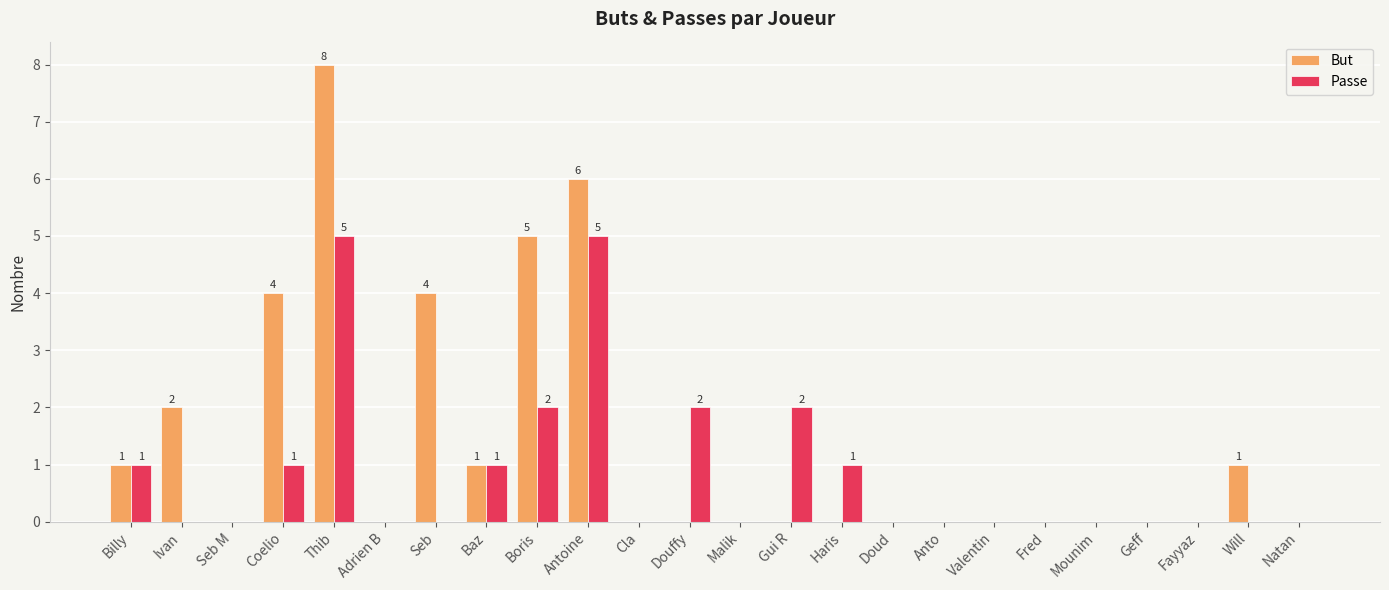

The value of But at Fayyaz is 0. True or false?

True